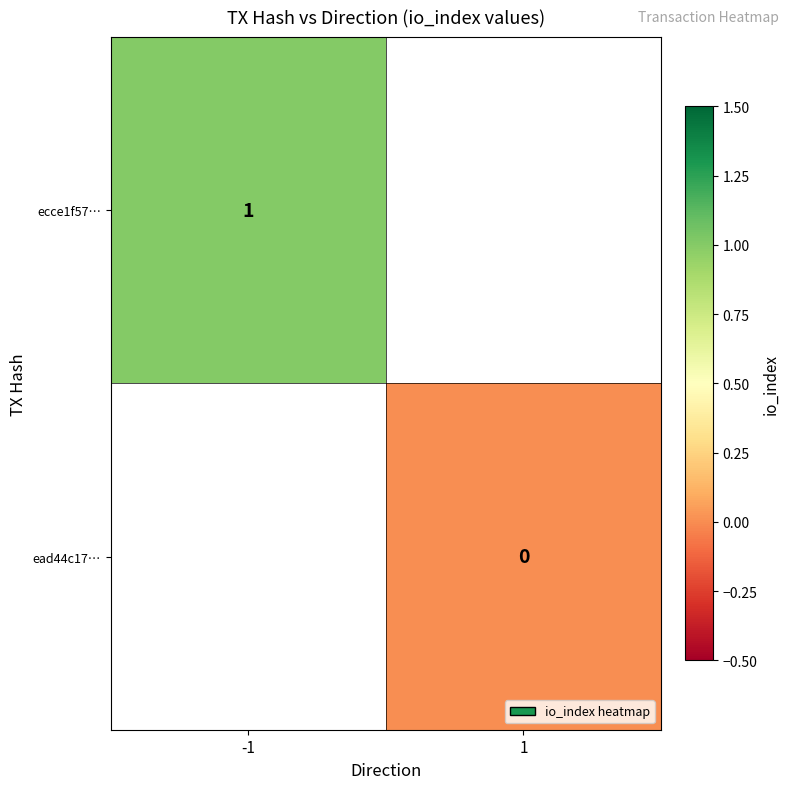

True or false: ecce1f57… has a value of 1 at -1.

True